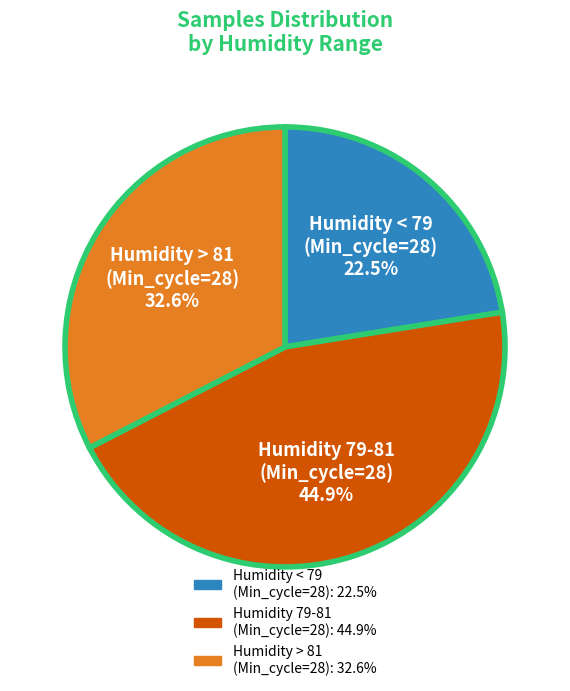

Does any single category account for the majority?

No